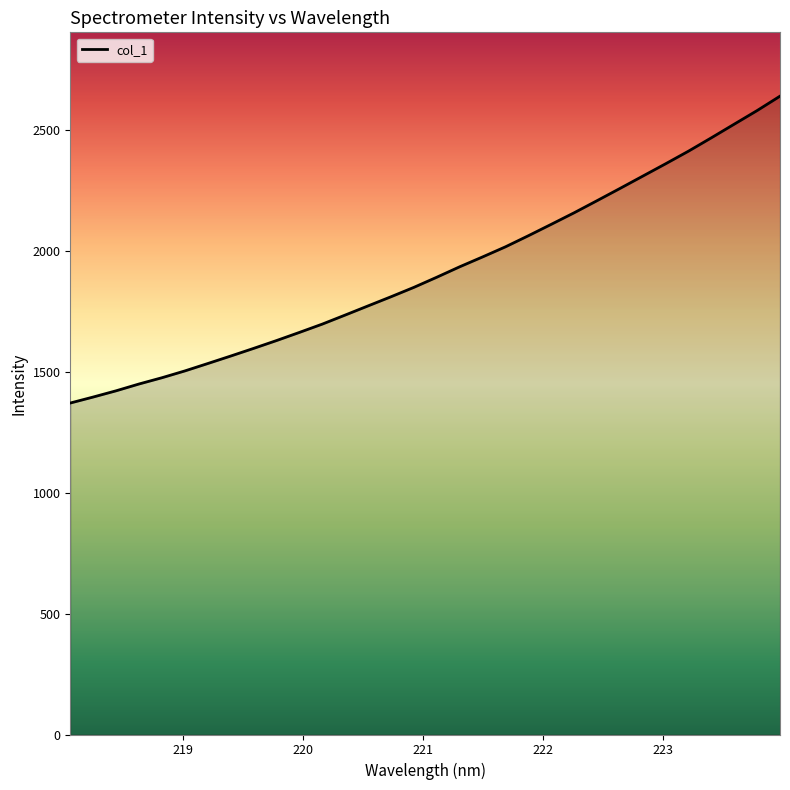

How many lines are shown in the chart?

1